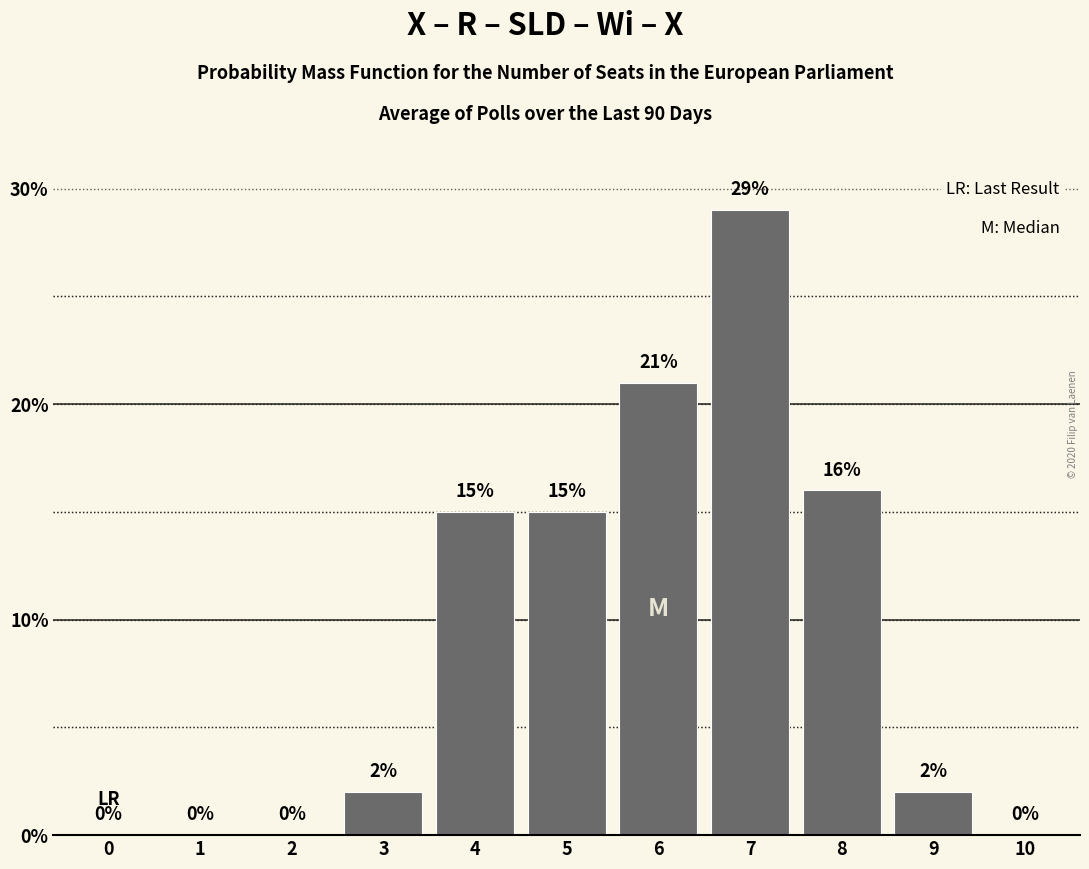

Reading left to right, list all the values displayed in this chart.

0=0	1=0	2=0	3=2	4=15	5=15	6=21	7=29	8=16	9=2	10=0